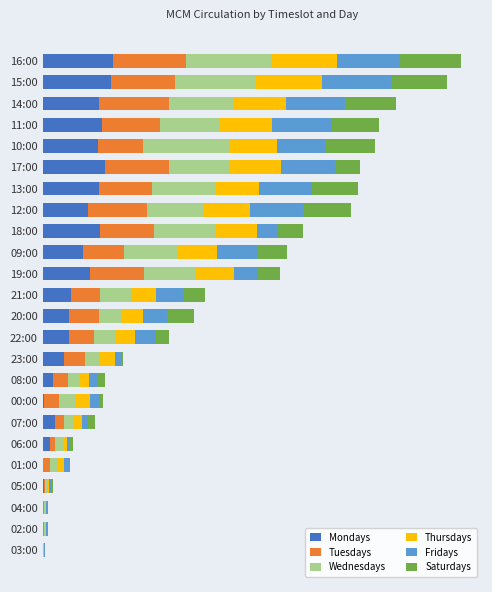

What are all the series names shown in the legend?

Mondays, Tuesdays, Wednesdays, Thursdays, Fridays, Saturdays